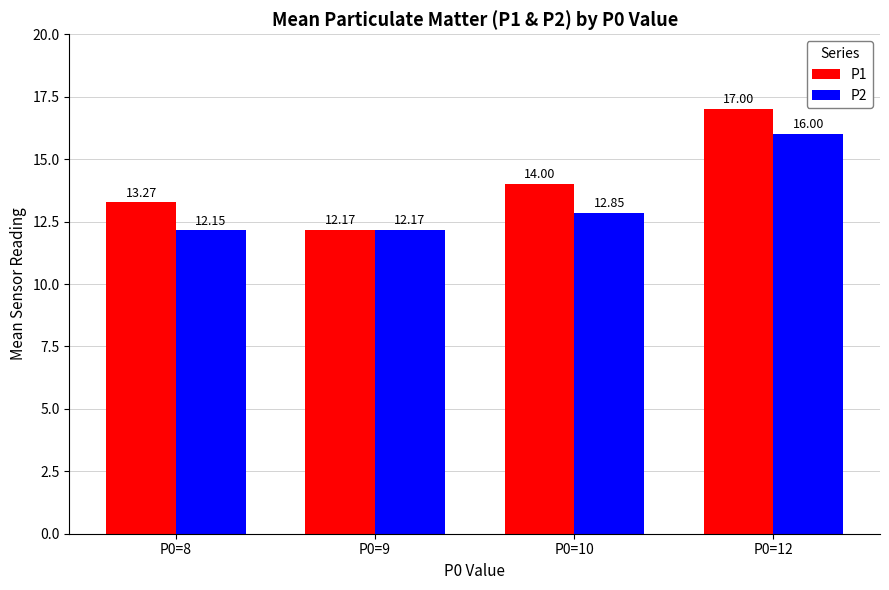

List the labels in order of P2 value, smallest first.

P0=8, P0=9, P0=10, P0=12